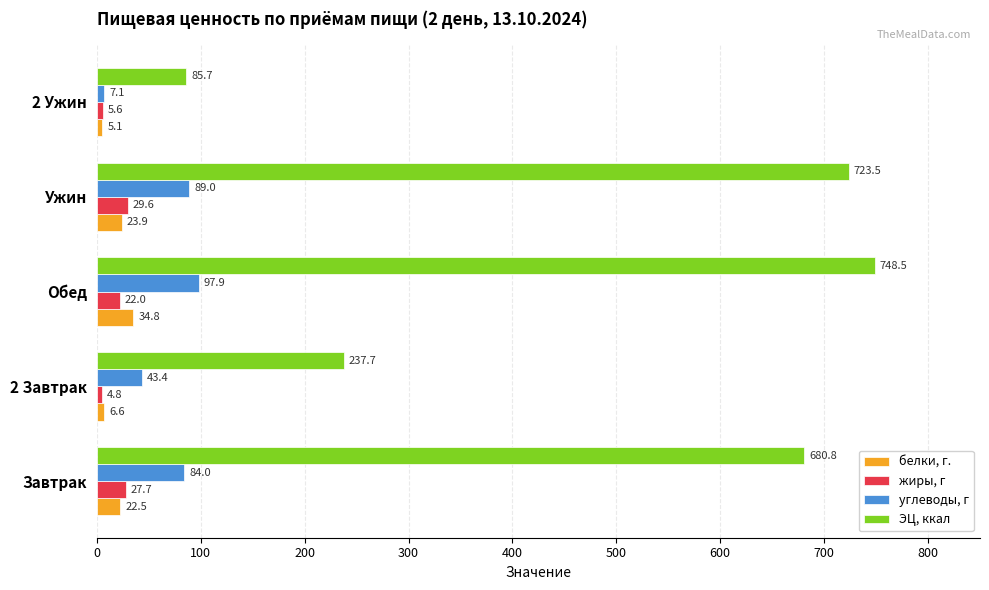

What is the difference between the maximum and minimum values in the жиры, г series?

24.8